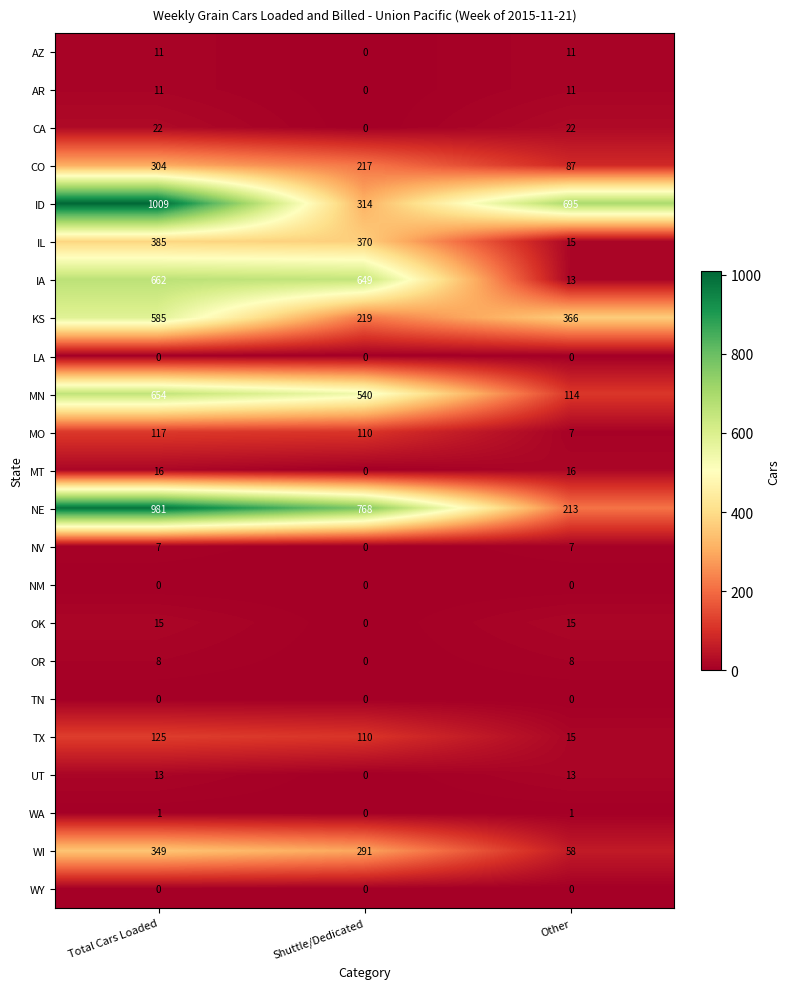

What is the total value across all series at Shuttle/Dedicated?

3588